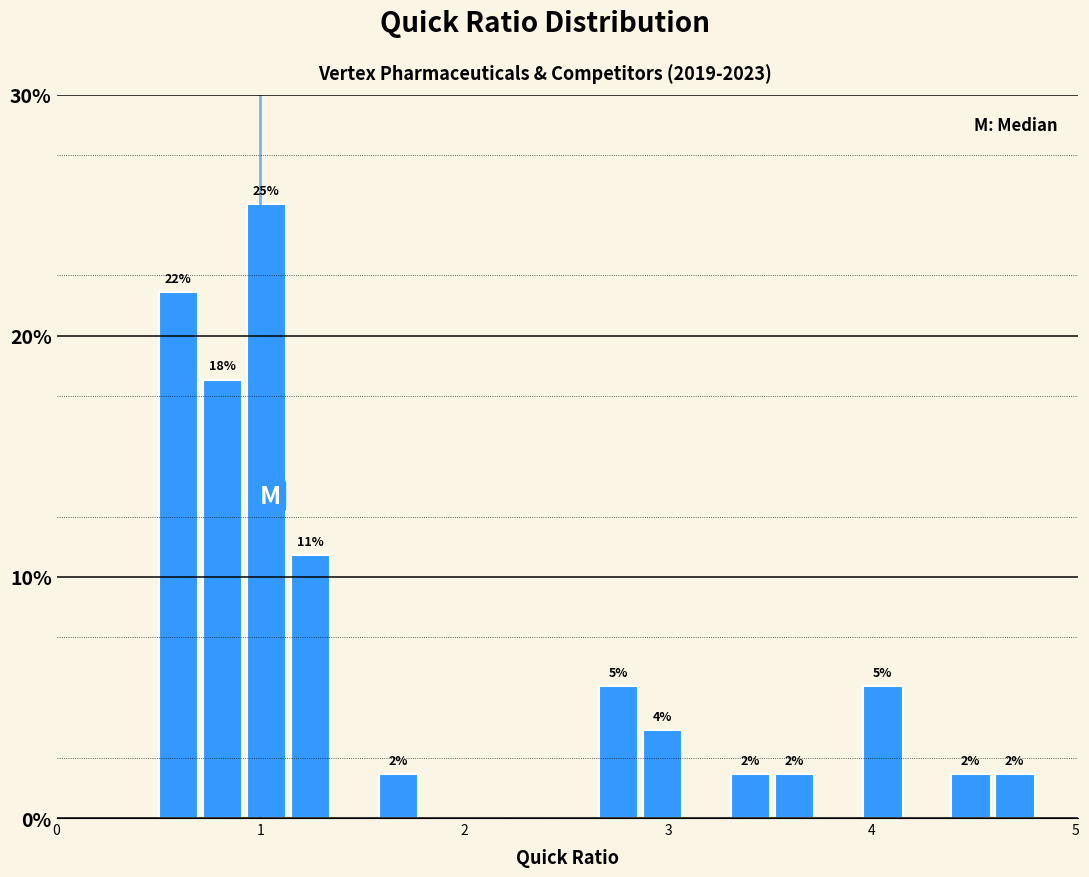

Around what value on the x-axis is the tallest bar? Give the approximate position of its centre, as read against the axis.

1.0